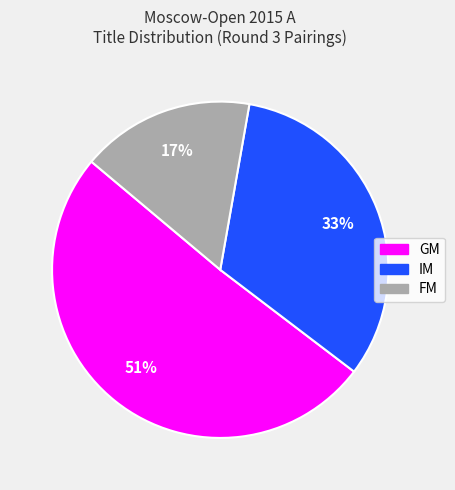

Approximately how many times larger is the value at FM compared to IM?

0.5